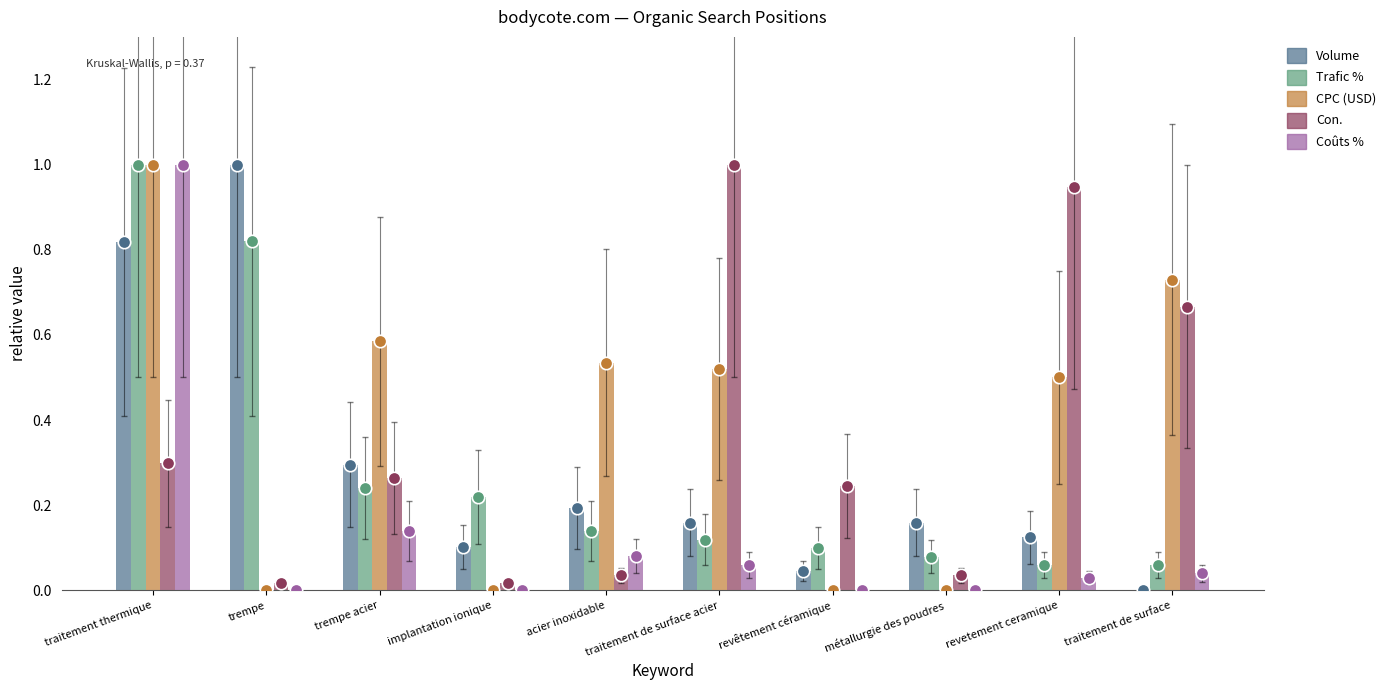

Which series reaches the maximum Y coordinate?

Volume